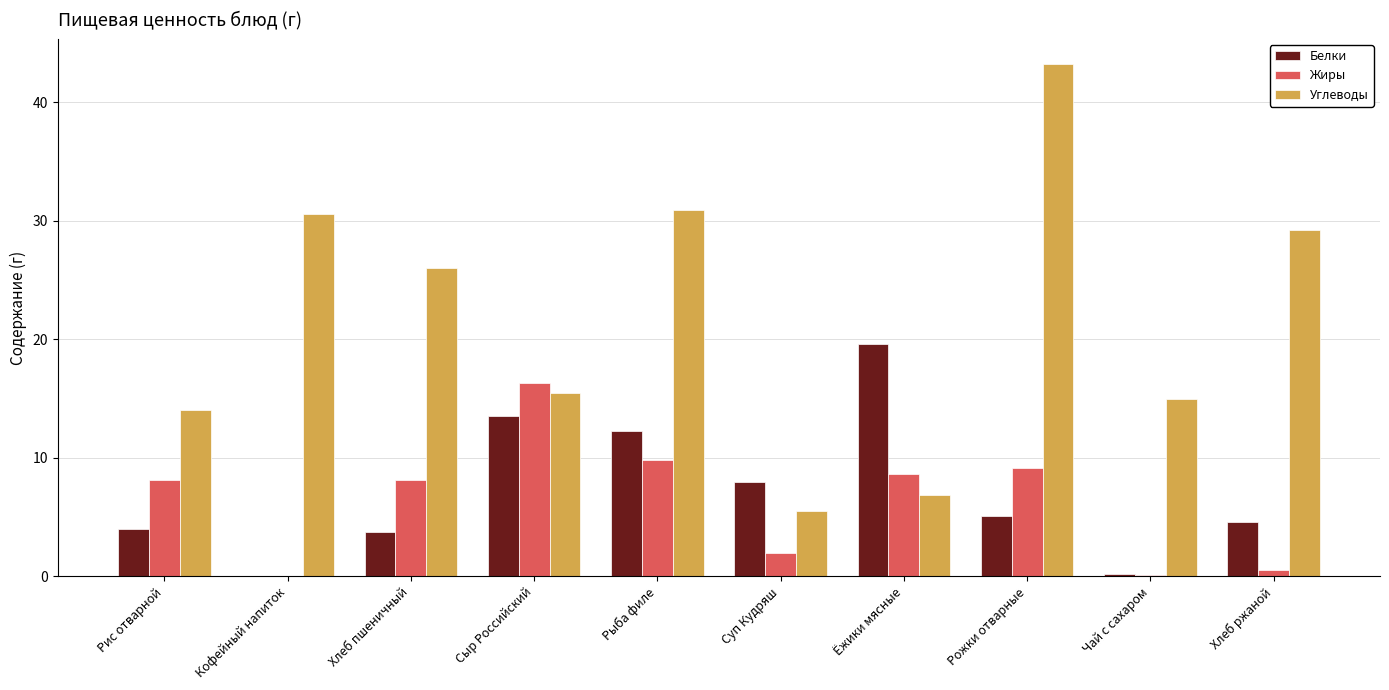

What is the sum of all Жиры values?

62.6